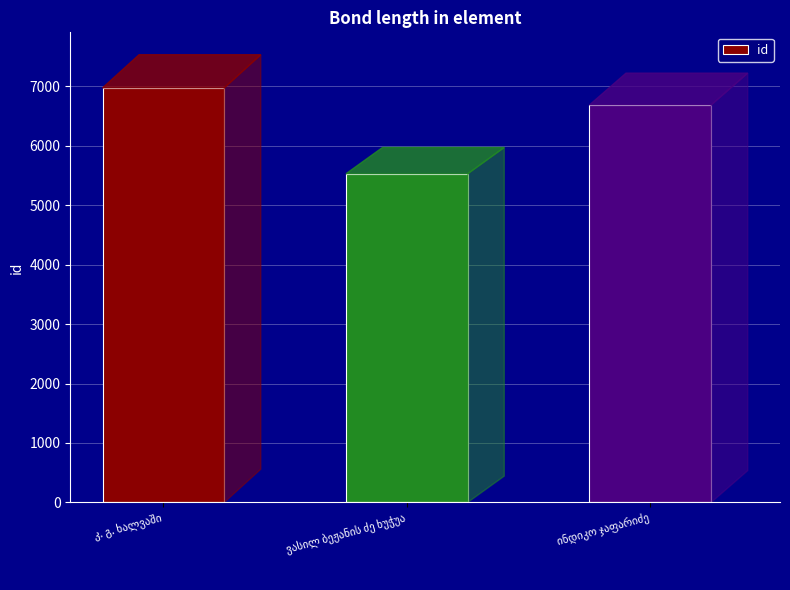

What is the average value?

6399